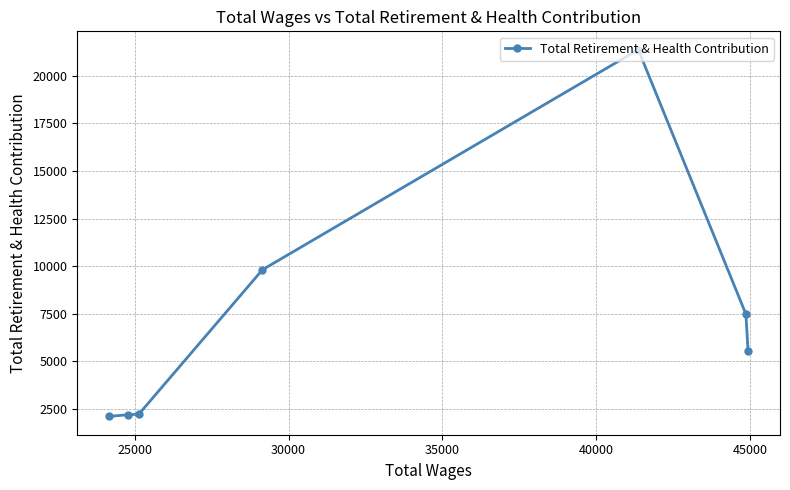

What is the minimum value shown in the chart?

2108